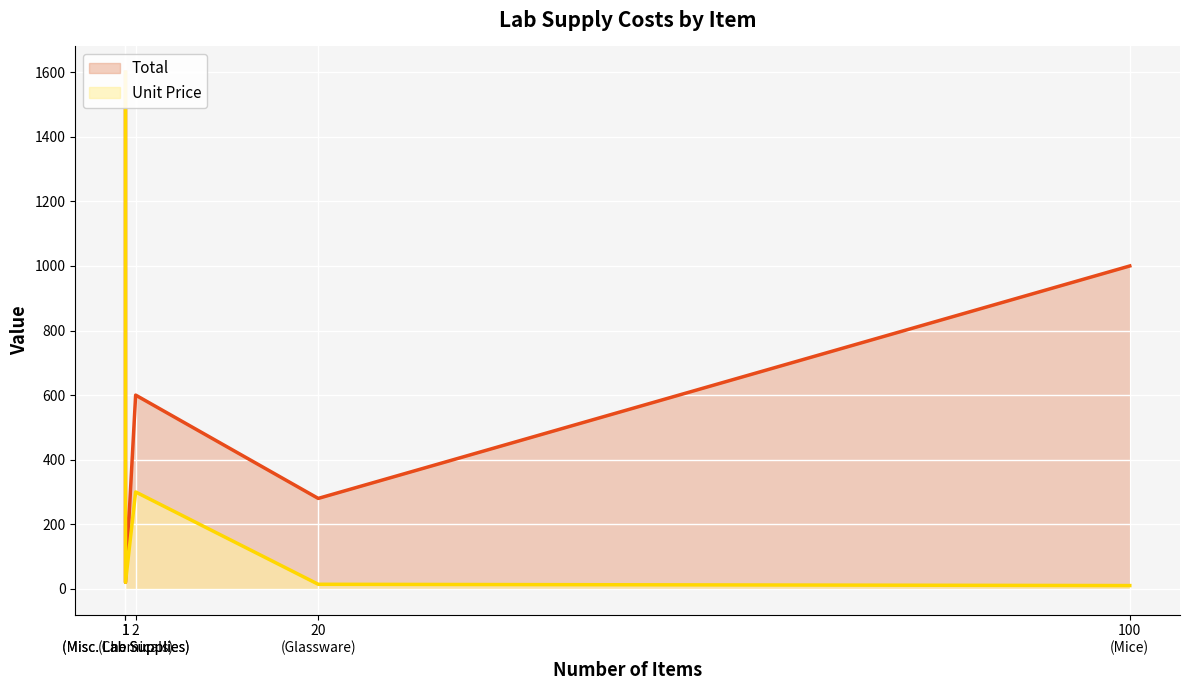

Reading right to left, transcribe all the data shown in this chart.

Total: 100
(Mice)=1000	20
(Glassware)=280	2
(Chemicals)=600	1
(Misc. Lab Supplies)=20	1
(Misc. Lab Supplies)=1600
Unit Price: 100
(Mice)=10	20
(Glassware)=14	2
(Chemicals)=300	1
(Misc. Lab Supplies)=20	1
(Misc. Lab Supplies)=1600